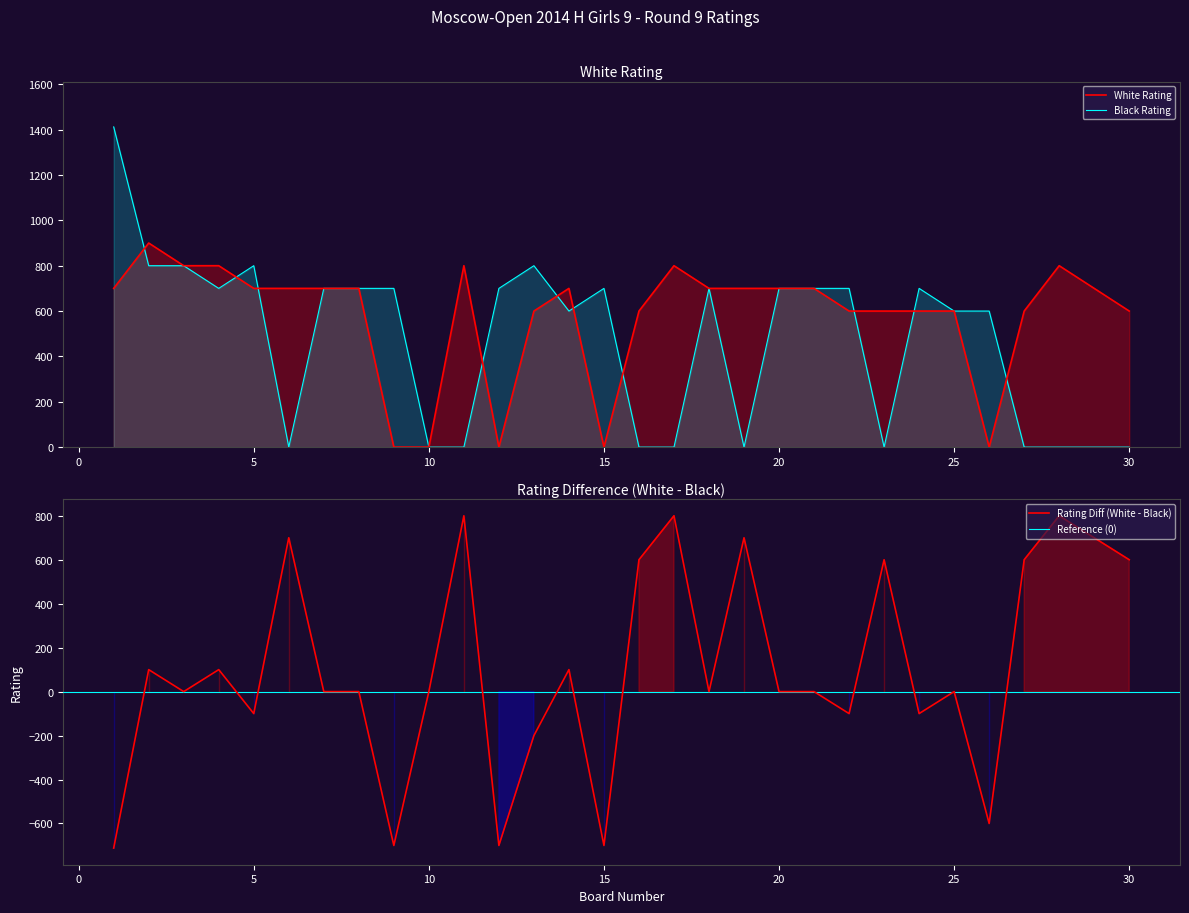

In Black Rating, how many points are lower than both neighbors (excluding endpoints)?

5